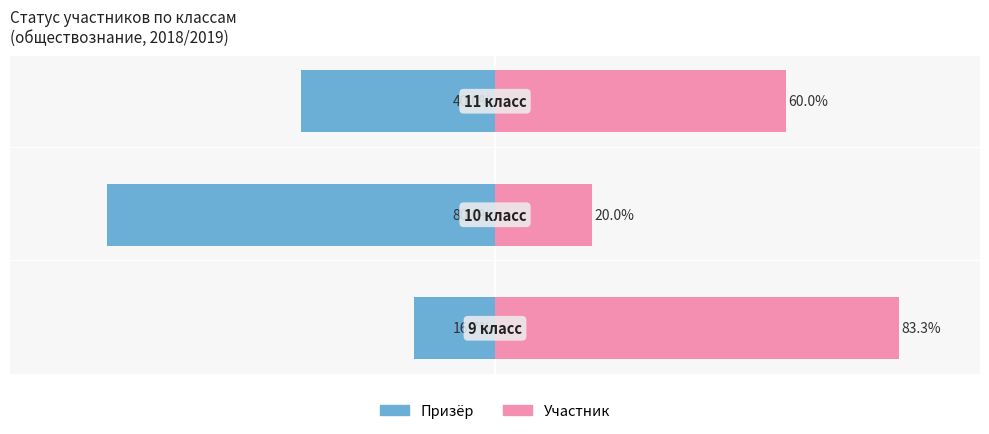

Is it true that Участник equals 95.2 at 2?

False